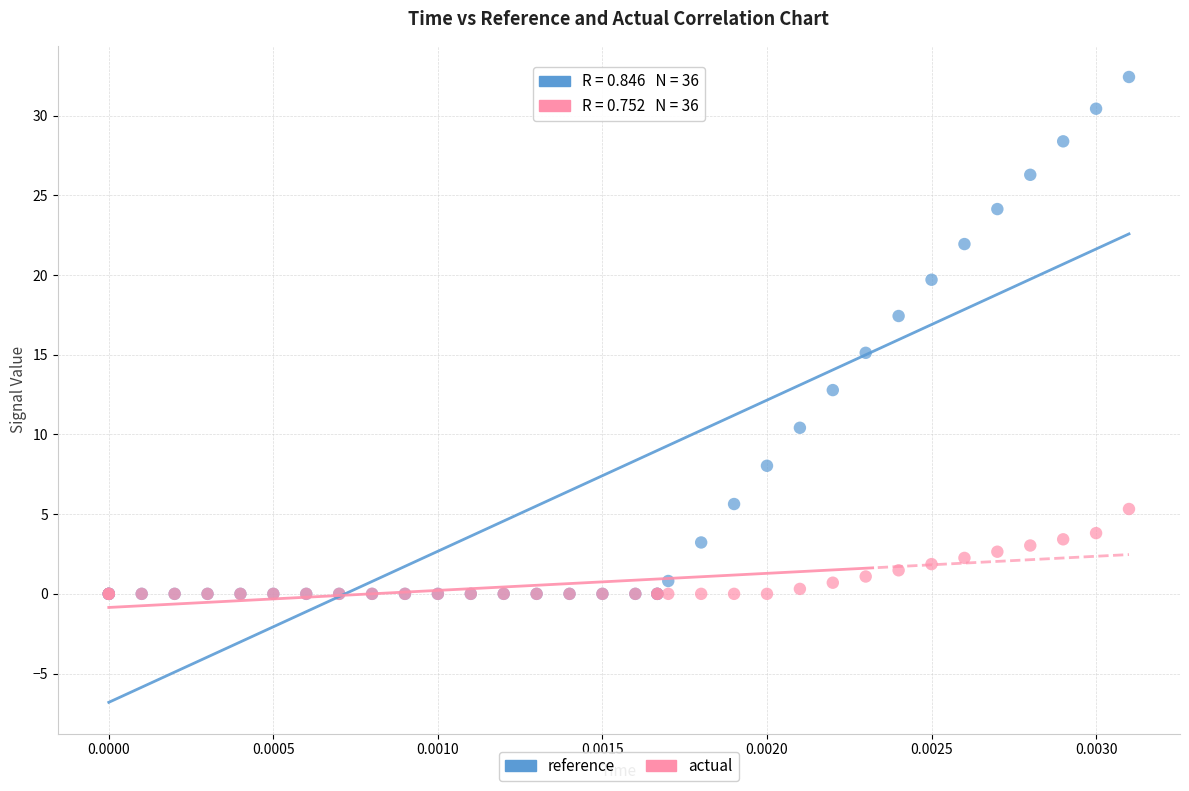

What are all the series names shown in the legend?

reference, actual